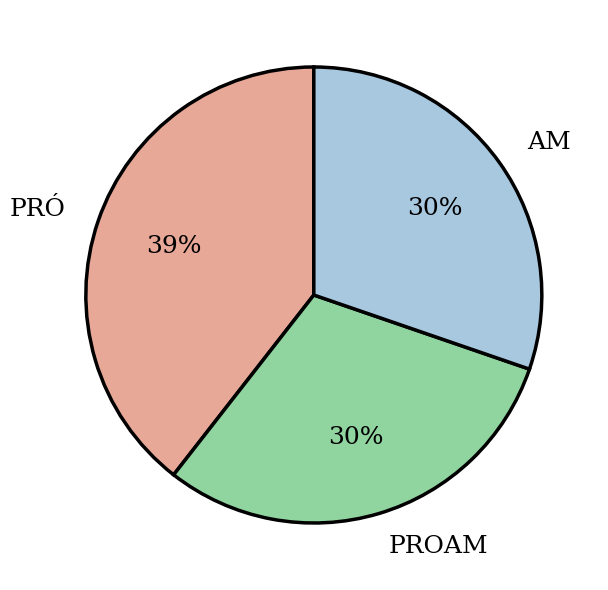

The PROAM slice represents 38% of the pie. True or false?

False